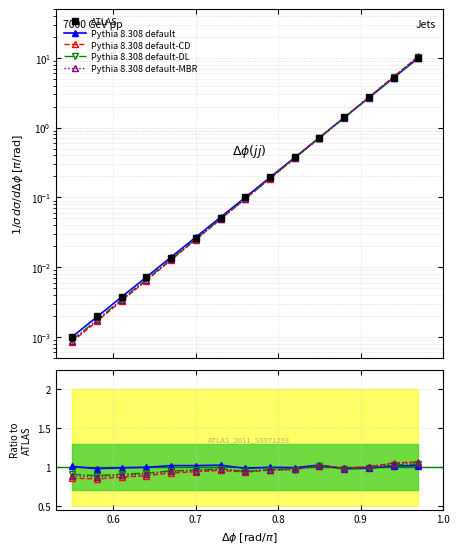

How many lines are shown in the chart?

5